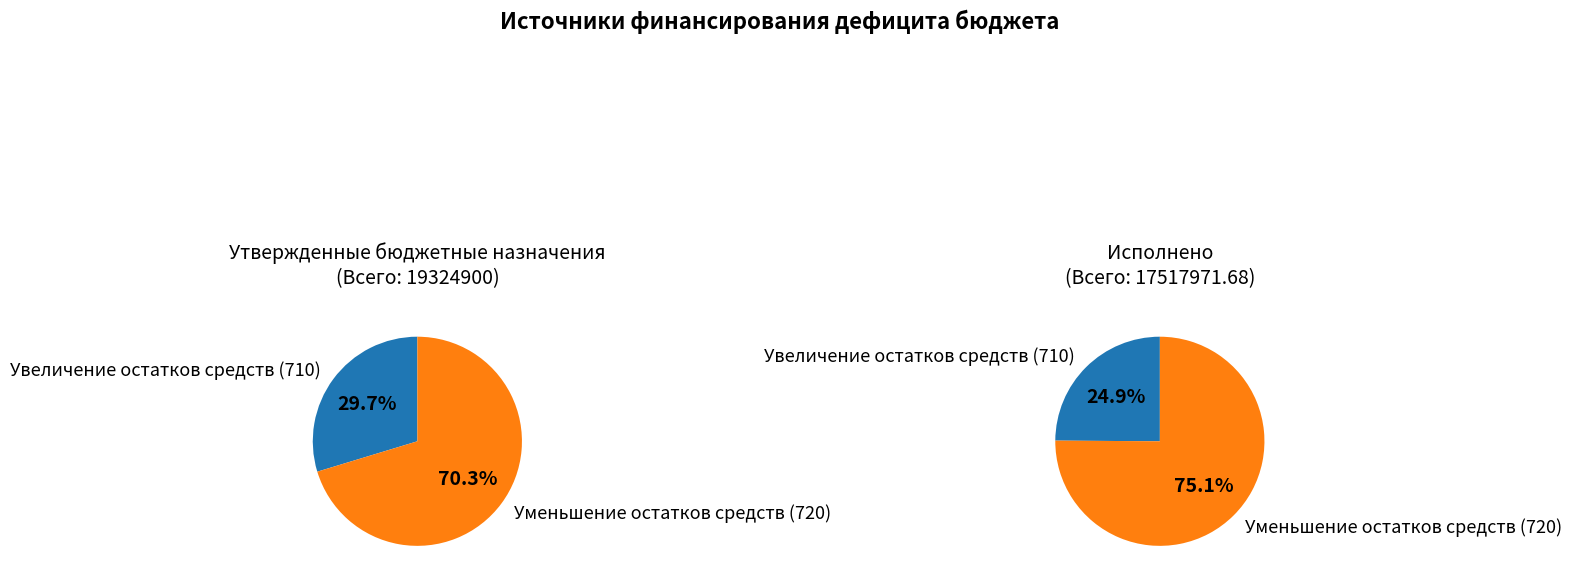

To the nearest percent, what is the difference between the Уменьшение остатков средств (720) and Увеличение остатков средств (710) slice percentages?

50%